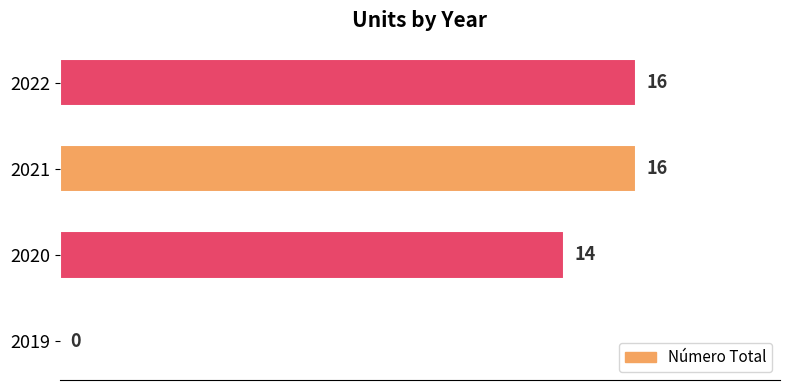

What is the sum of the values at 2020 and 2019?

14